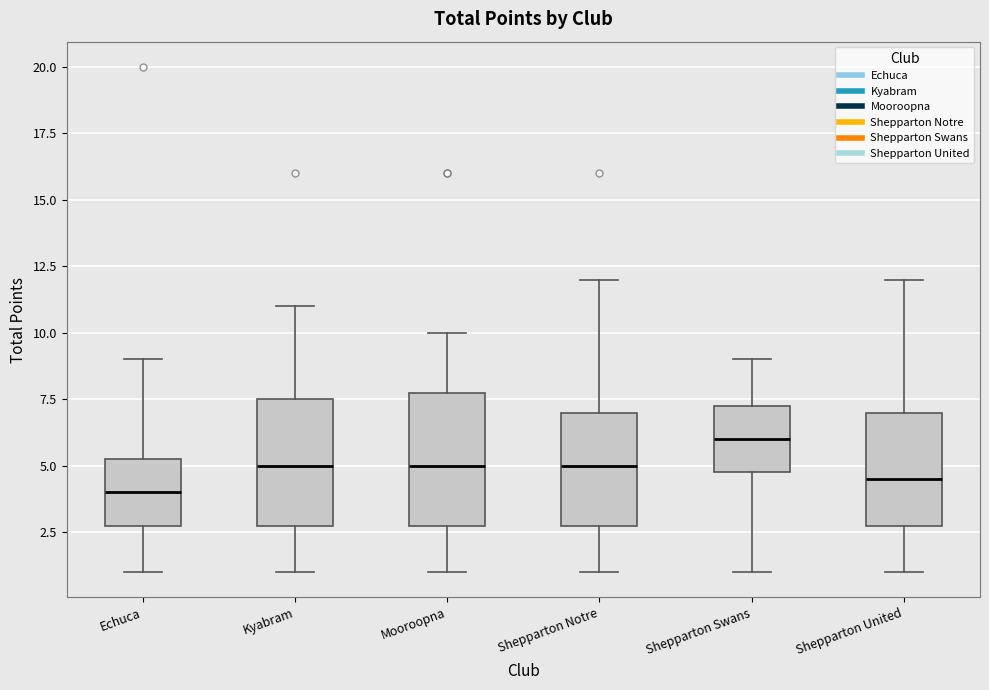

Which box's median line is the highest?

Shepparton Swans